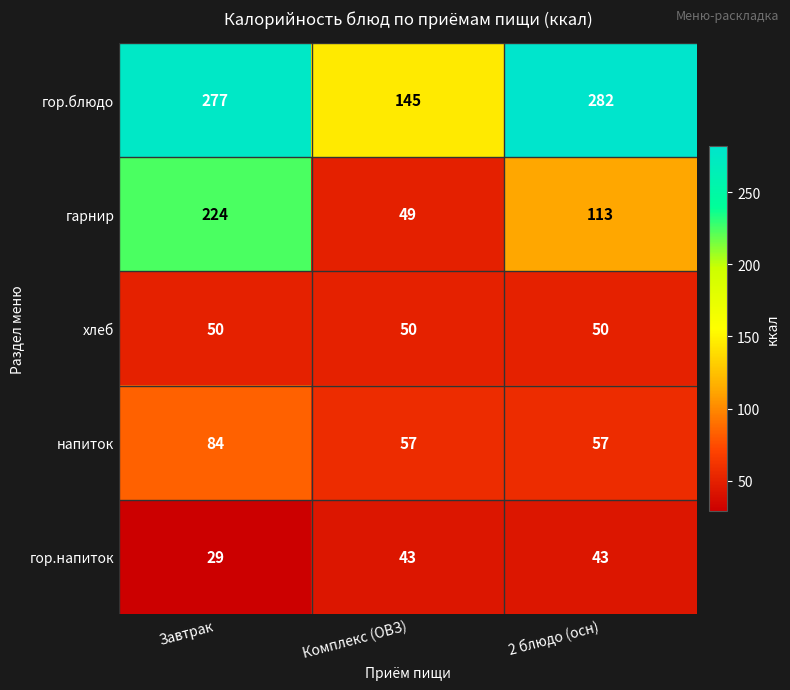

Which series has the largest total across all categories?

гор.блюдо